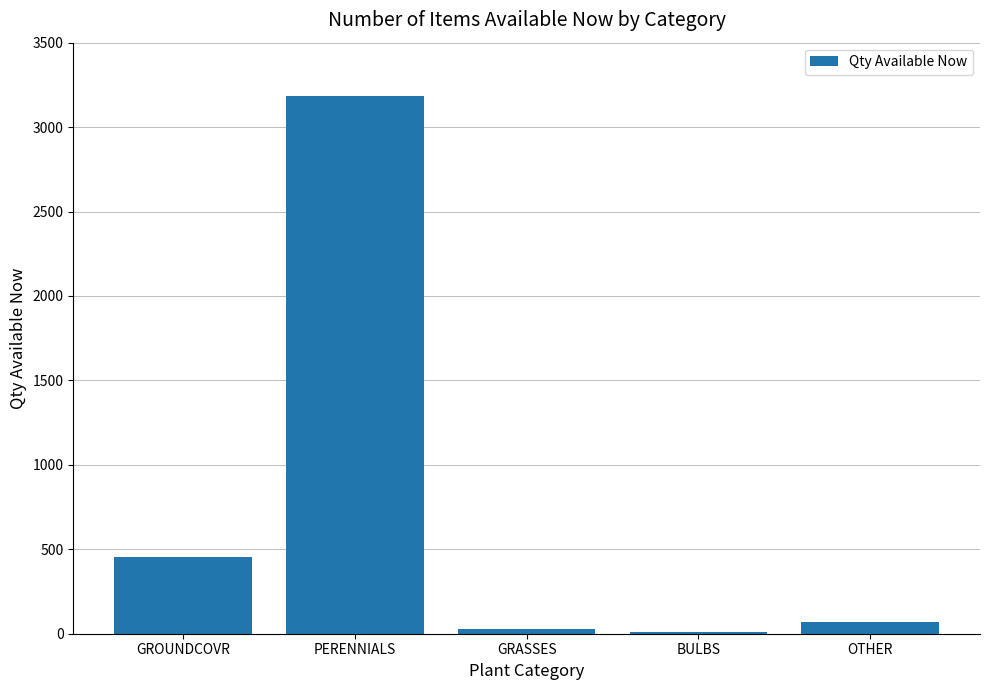

Between BULBS and OTHER, which is larger?

OTHER